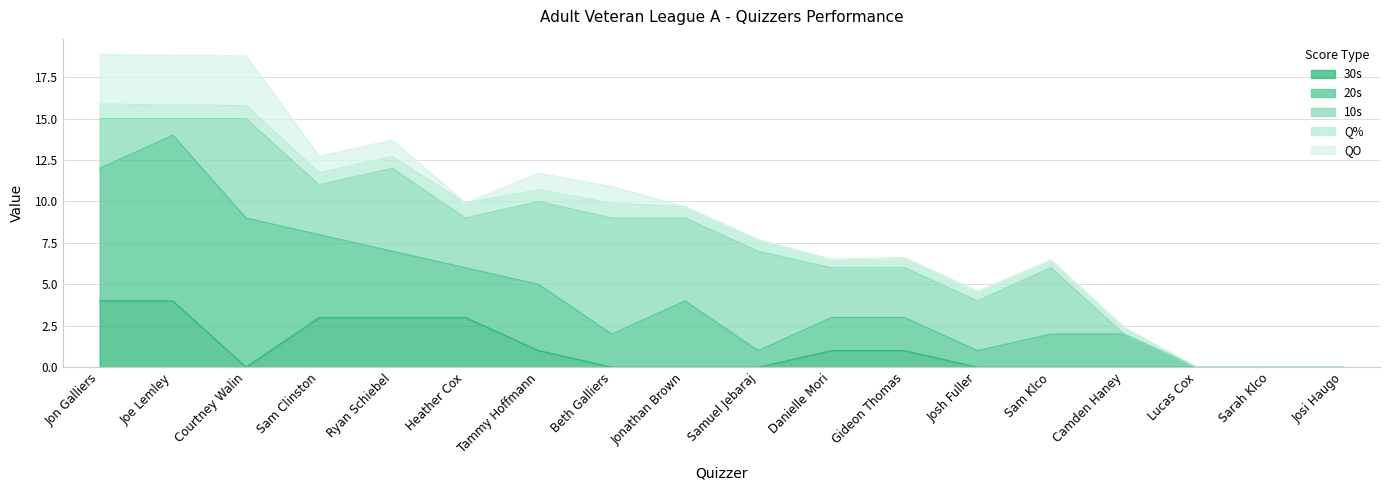

What is the label of the 8th point from the right?

Danielle Mori